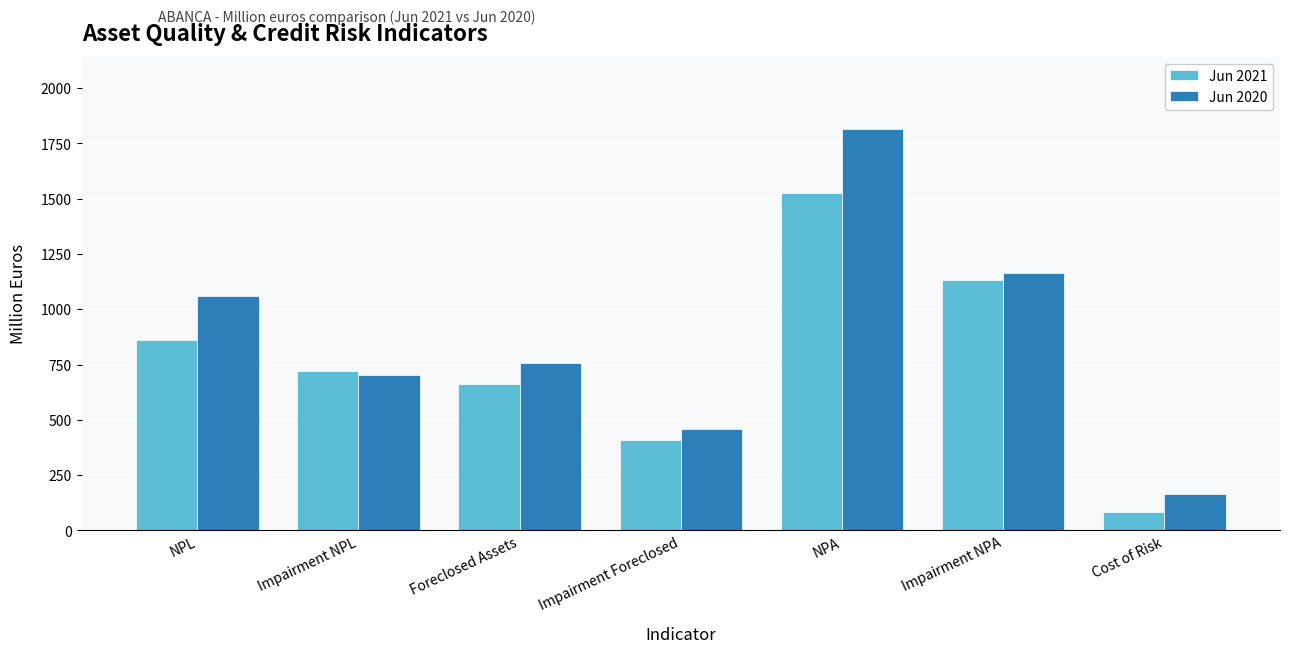

What is the sum of the Jun 2020 values at Impairment NPL and NPA?

2516